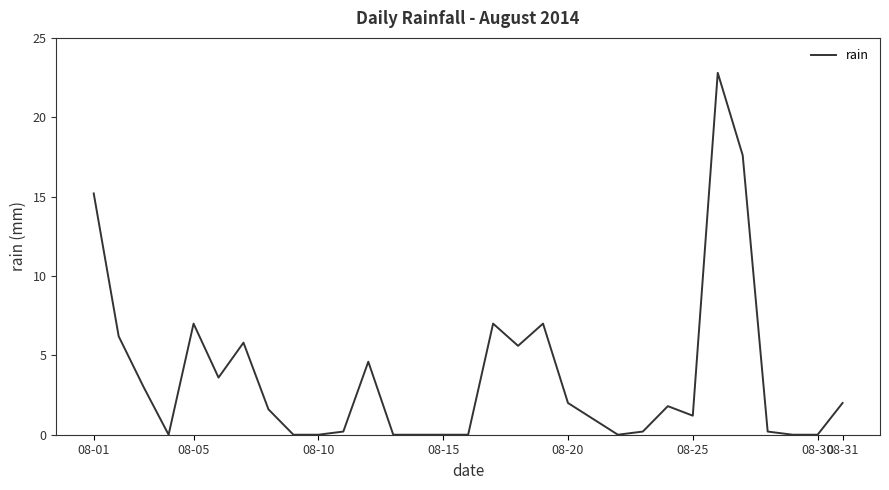

What is the difference between the maximum and minimum values?

22.8